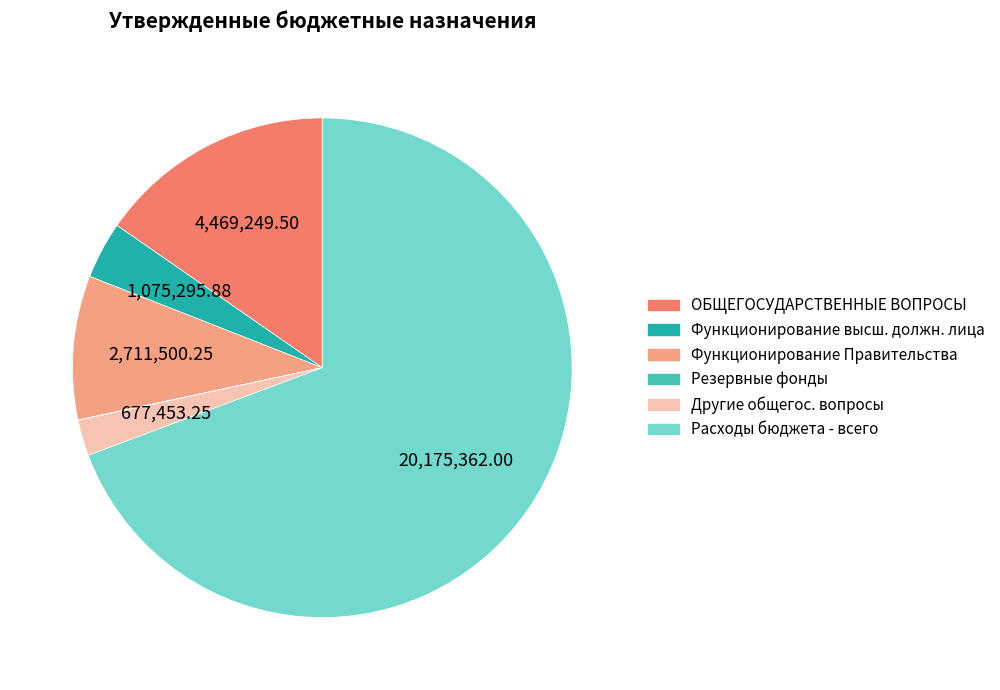

What is the majority slice?

Расходы бюджета - всего